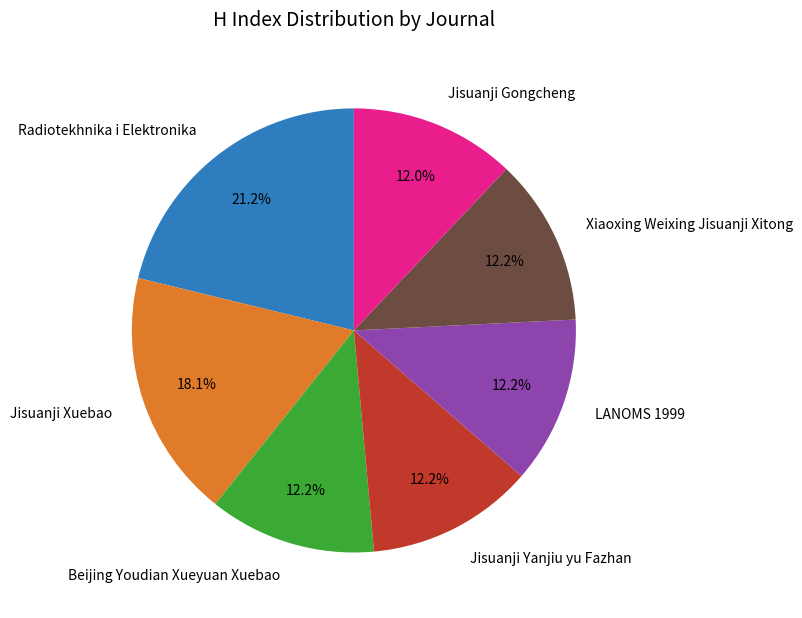

Count the number of slices in the pie.

7